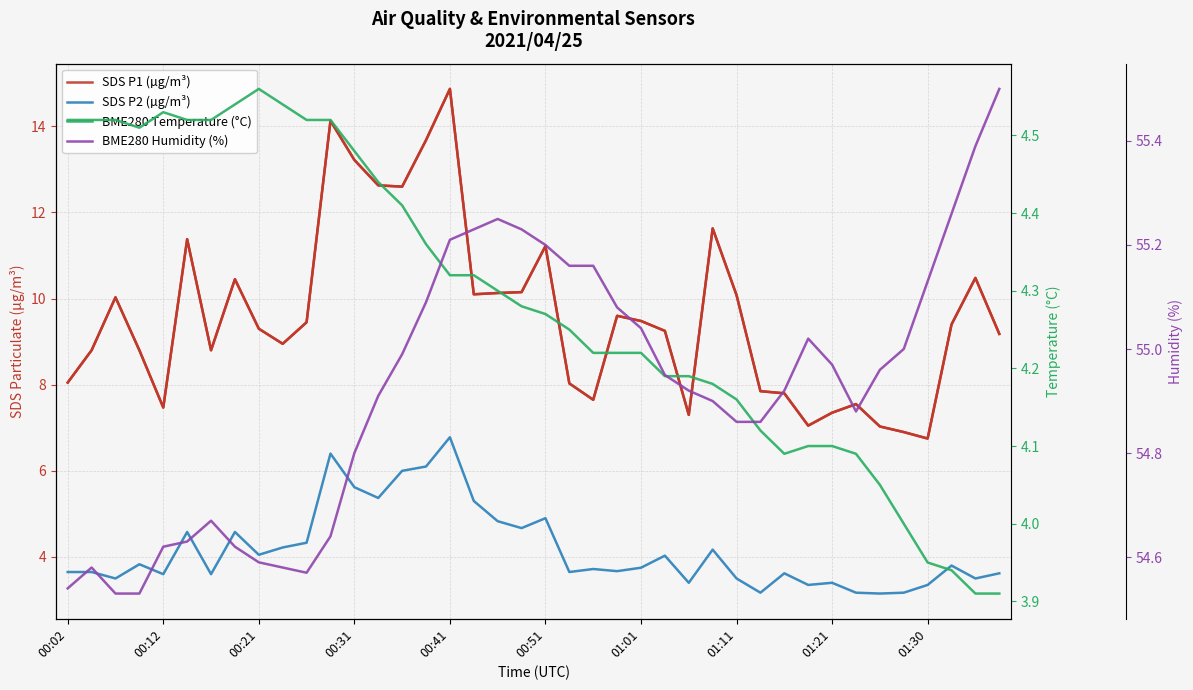

Between 00:31 and 33, which series saw the biggest shift?

SDS P1 (µg/m³)